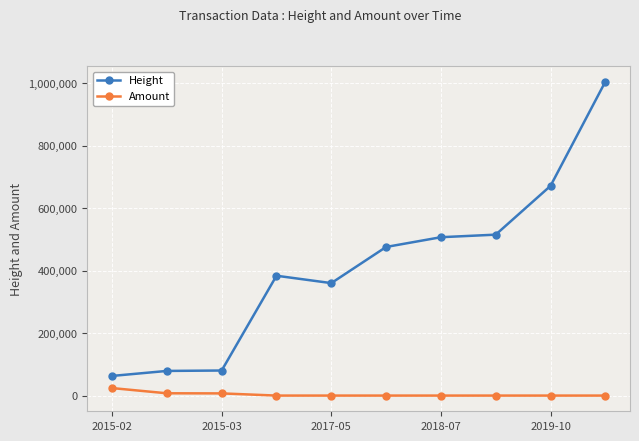

Rank the series by their maximum value, from highest to lowest.

Height, Amount